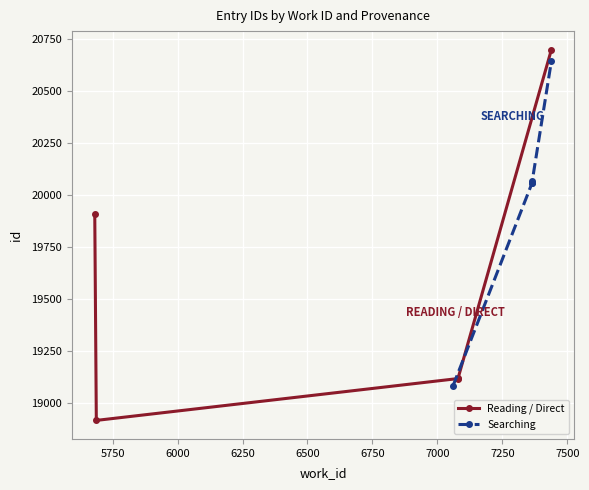

What is the average value of the Searching series?

19982